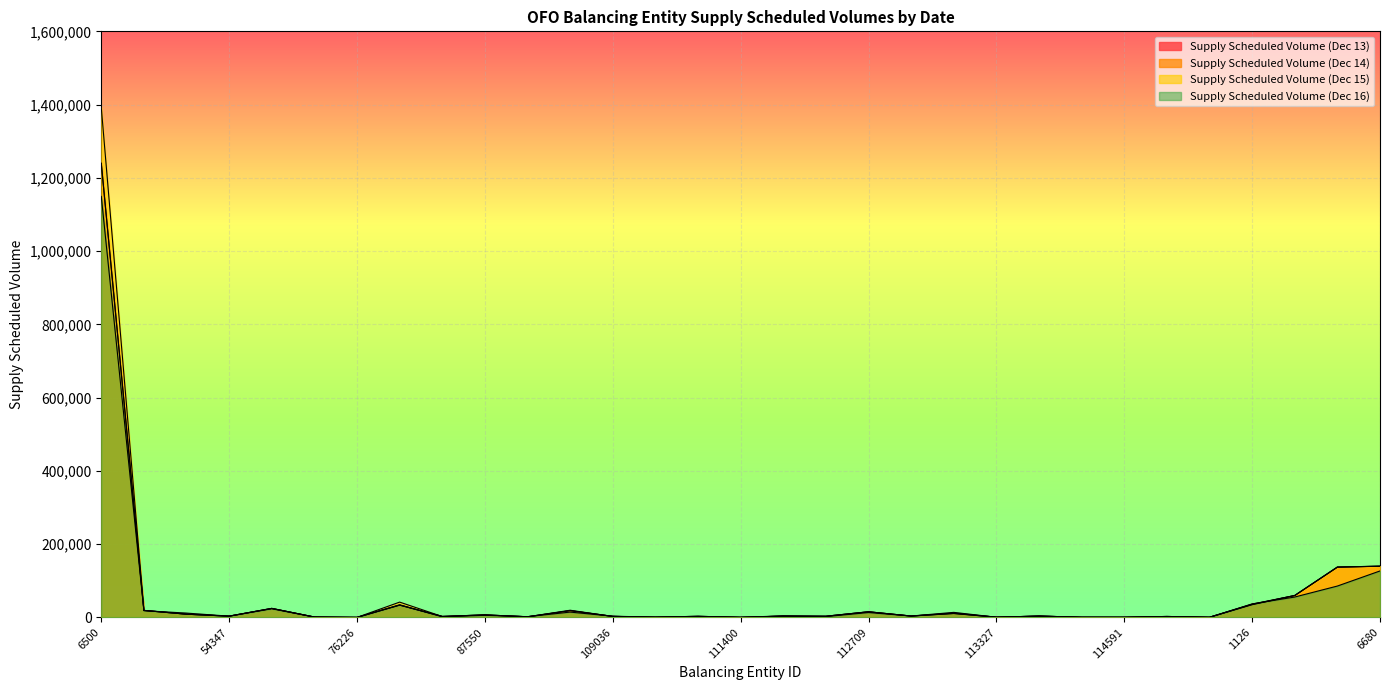

Which series has the largest total across all categories?

Supply Scheduled Volume (Dec 15)